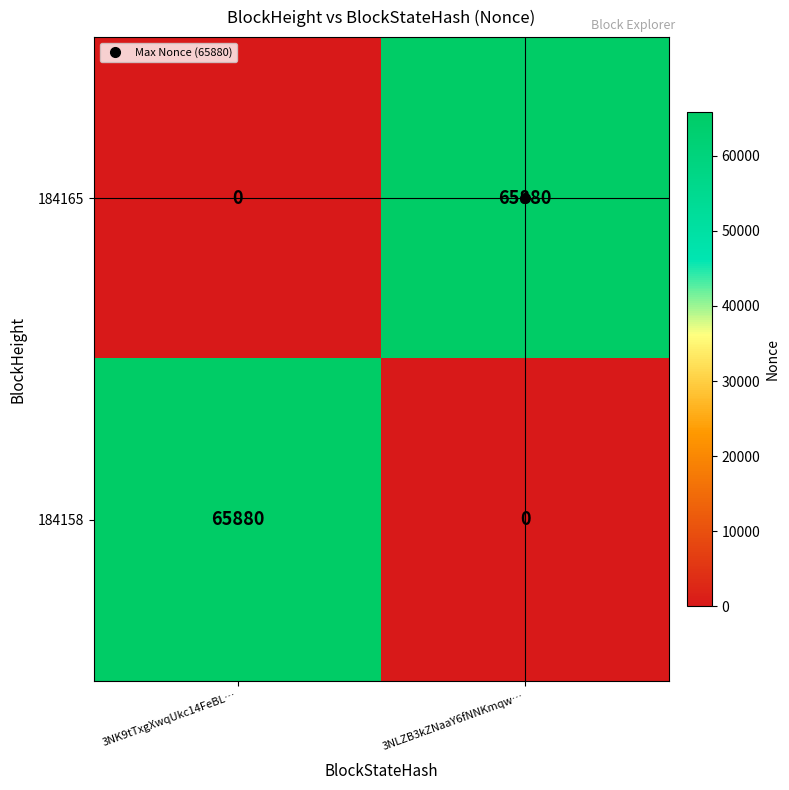

Is it true that 184158 equals 21736 at 3NLZB3kZNaaY6fNNKmqw…?

False